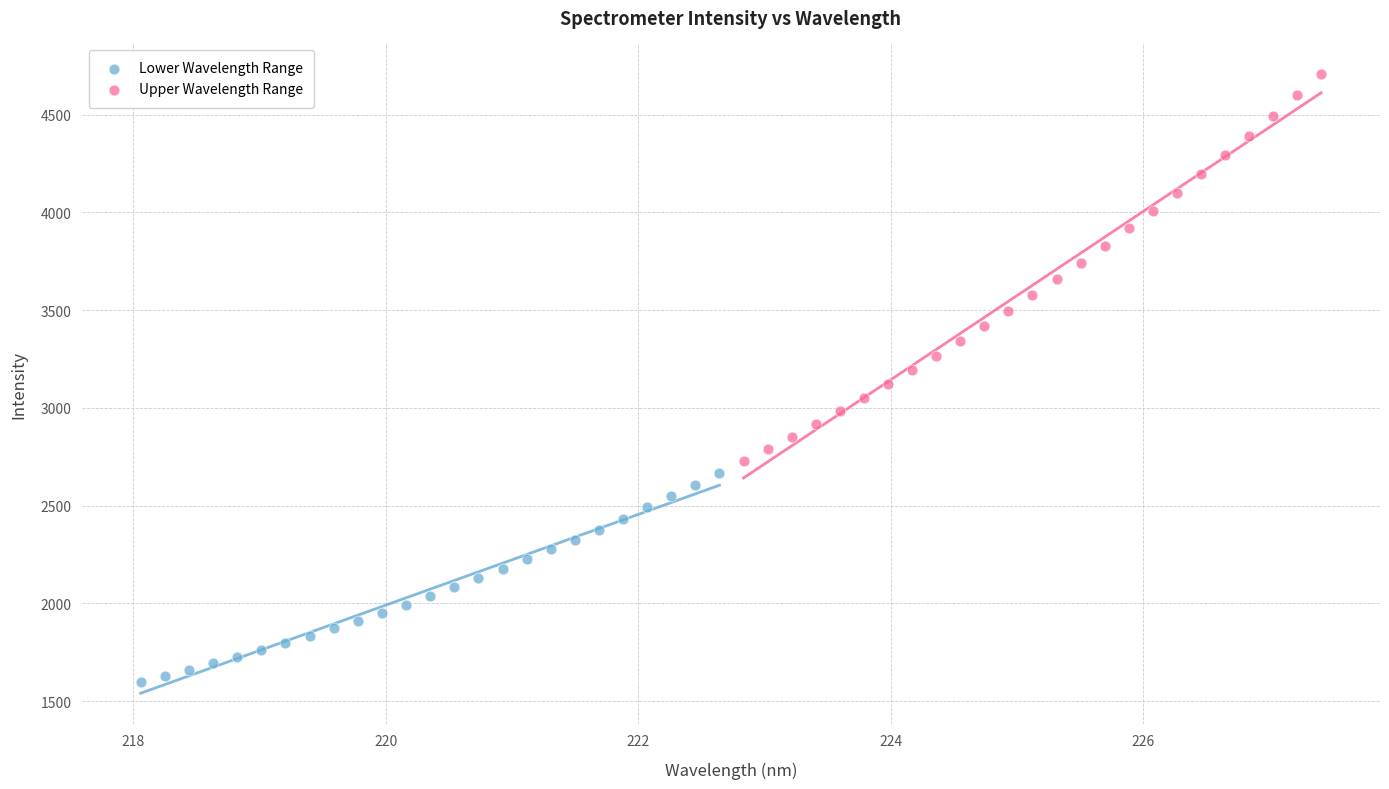

What are all the series names shown in the legend?

Lower Wavelength Range, Upper Wavelength Range